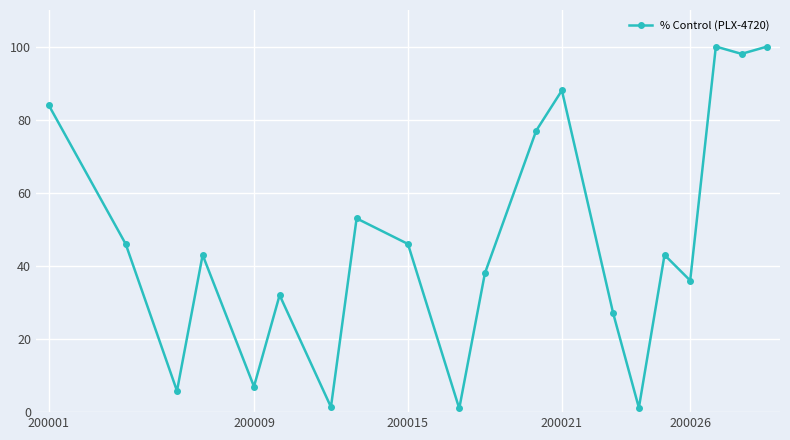

What is the value of the 16th point from the left?

43.0